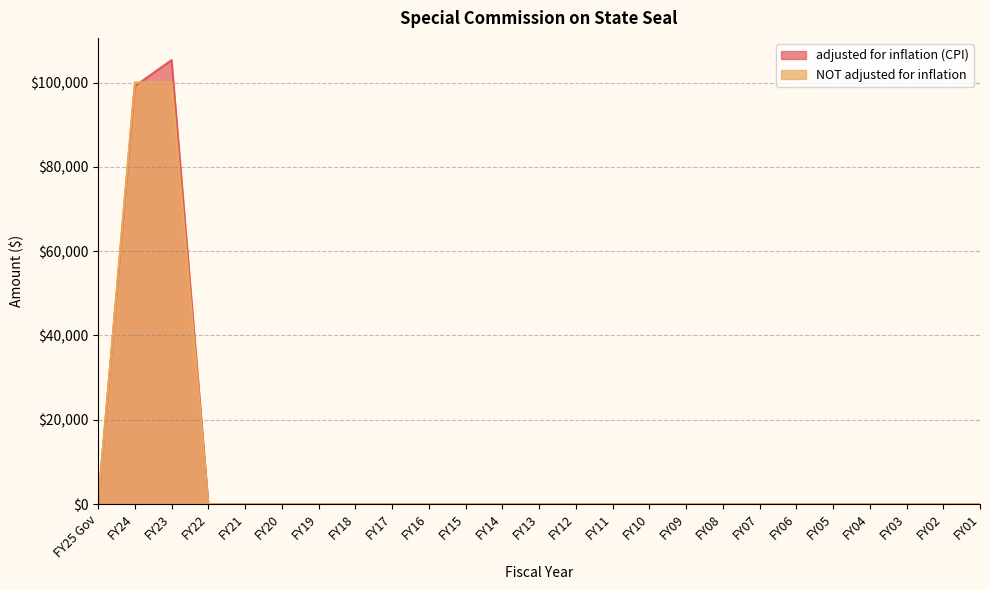

Which series changed the most between FY17 and FY01?

adjusted for inflation (CPI)